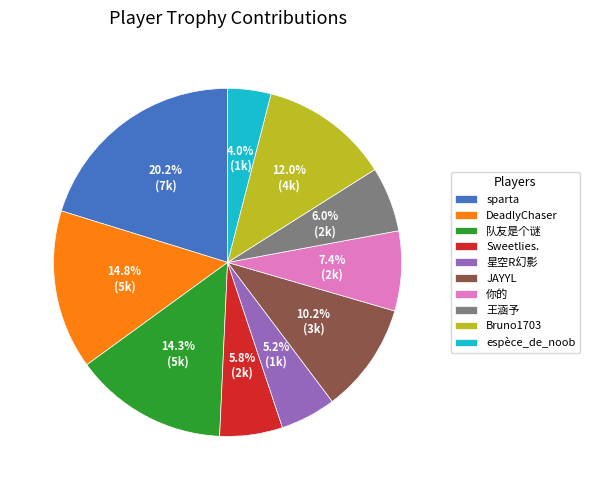

What percentage is the 王涵予 slice, to the nearest percent?

6%